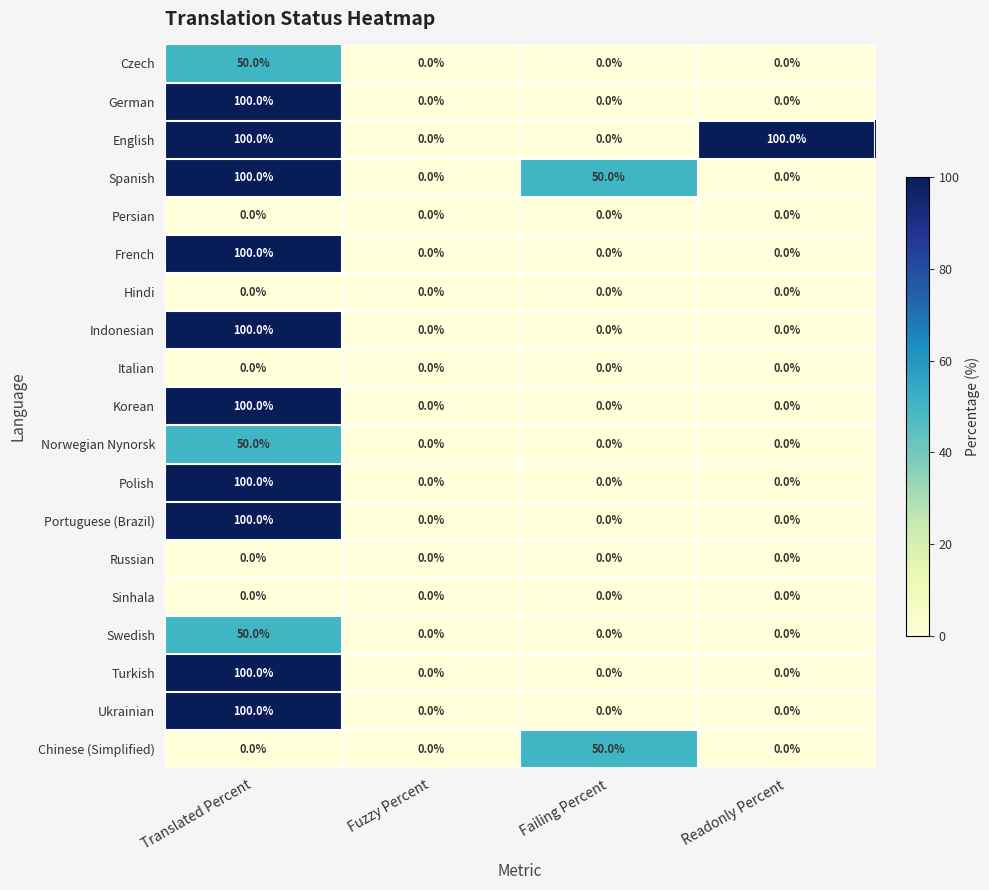

Is it true that Polish equals 53 at Failing Percent?

False